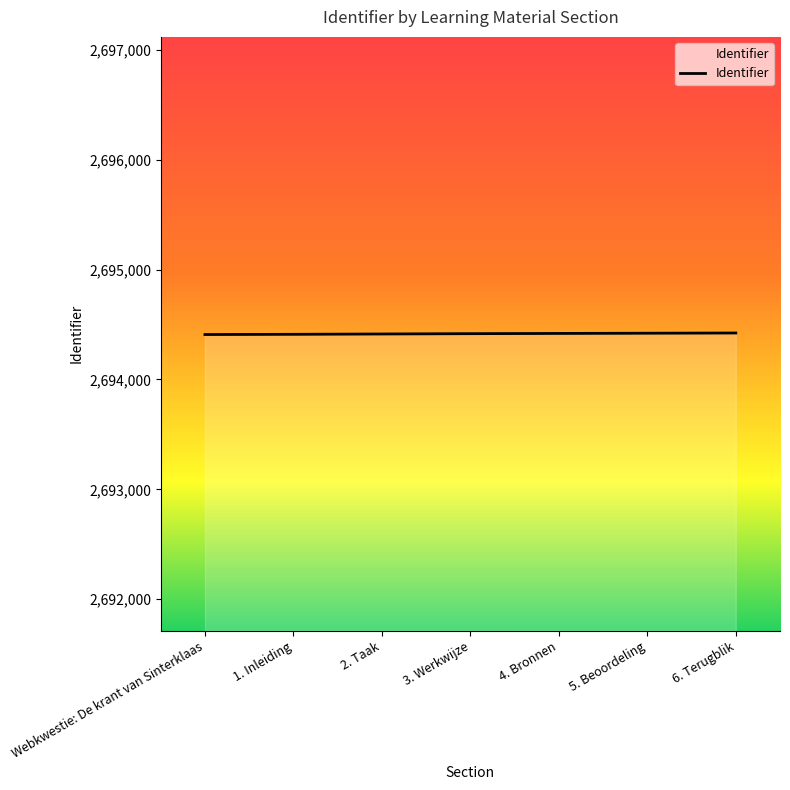

What is the average value?

2694416